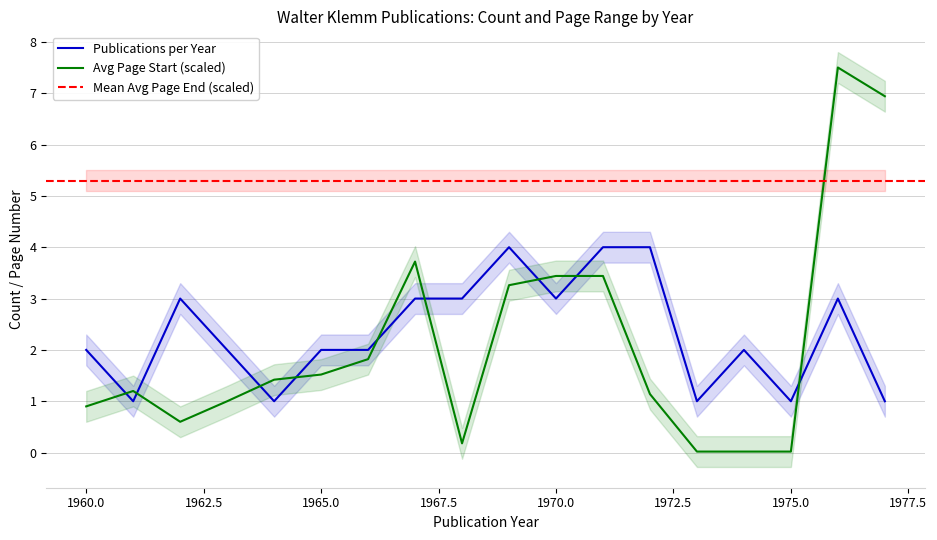

How many interior local peaks does the Avg Page Start series have?

3